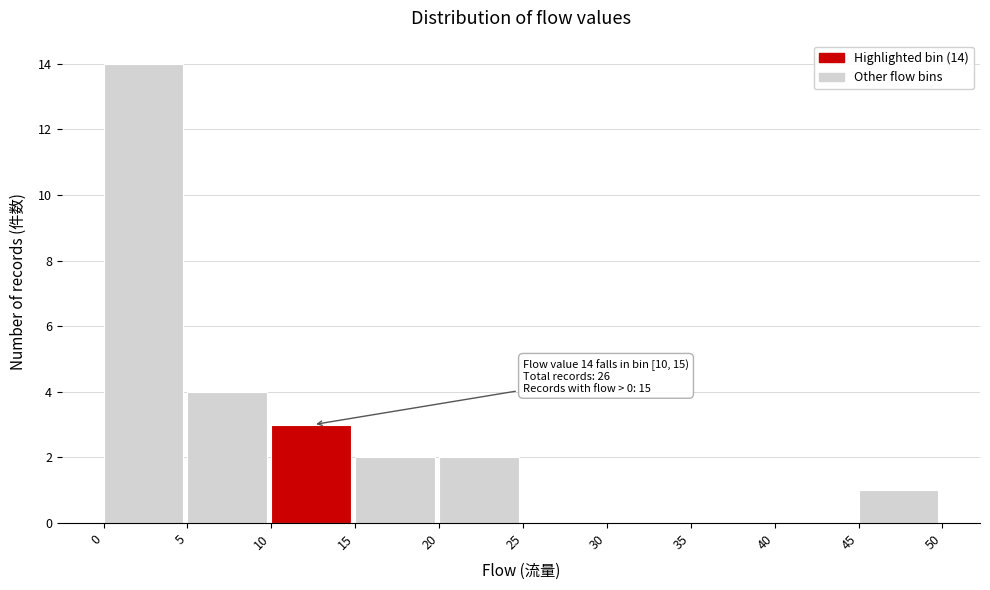

Which range on the x-axis has the tallest bar?

0 to 5